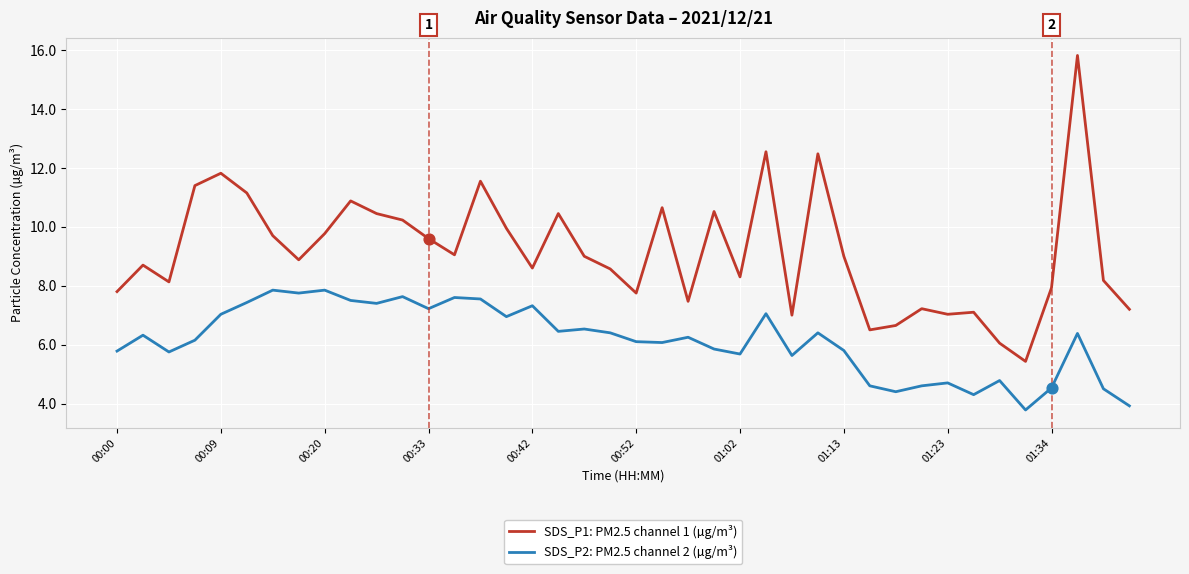

Which series has the largest total across all categories?

SDS_P1: PM2.5 channel 1 (µg/m³)